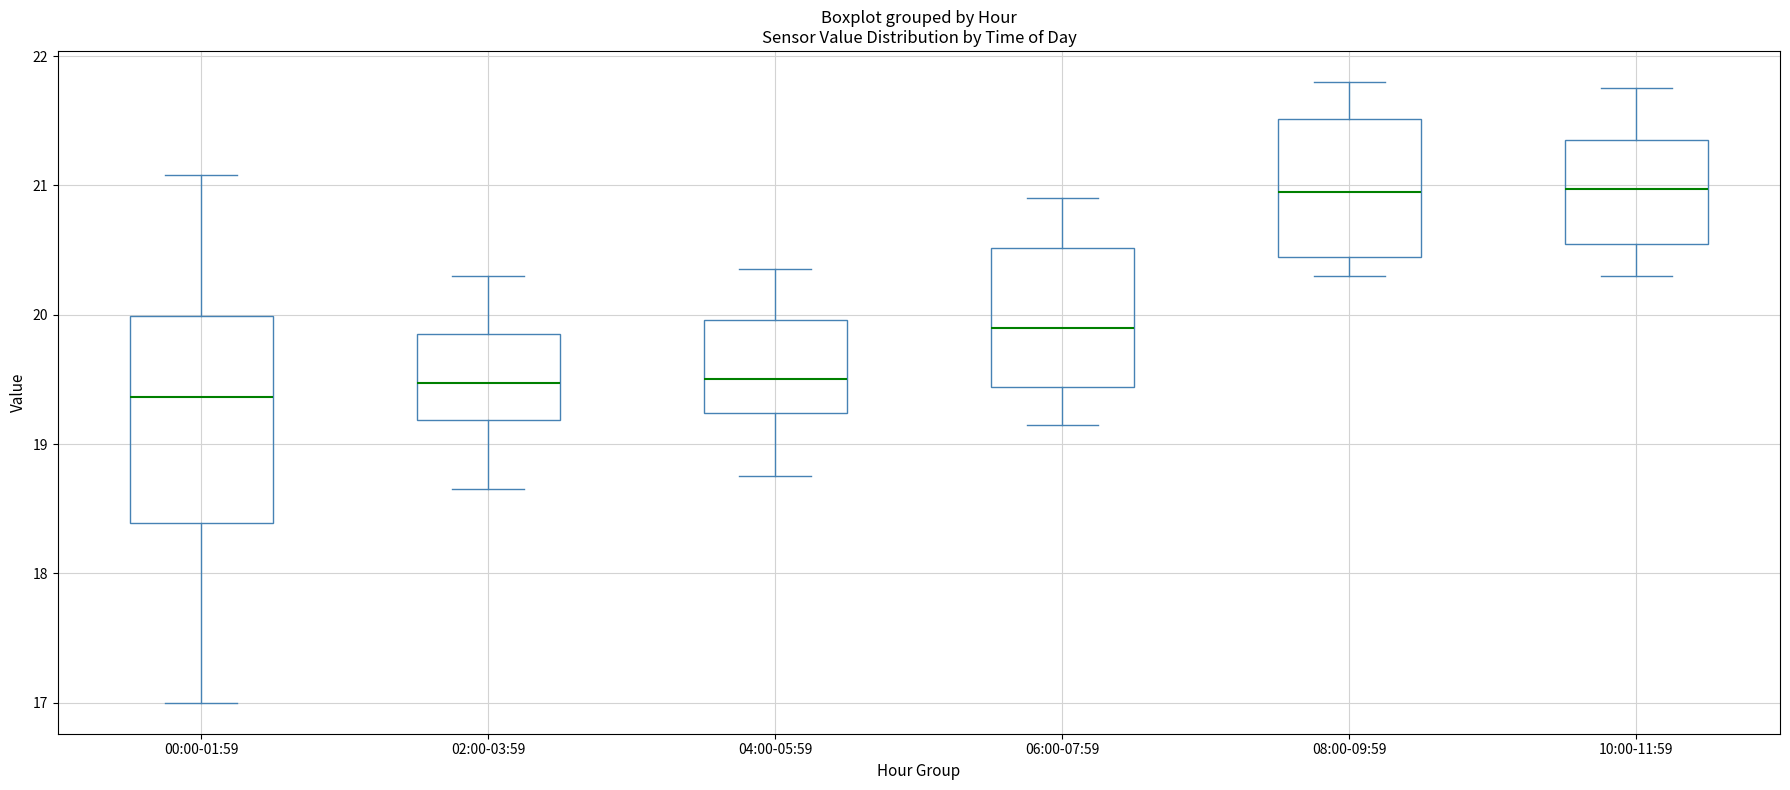

Where does the median line of the box for 08:00-09:59 sit on the y-axis? The values are not printed on the chart, so give them approximately, as read against the axis.

21.0